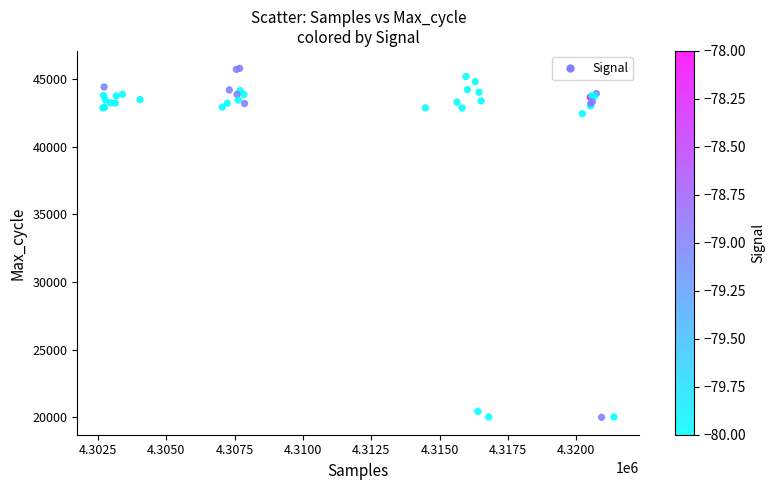

What Y value in the scatter plot is closest to 32892?

42446